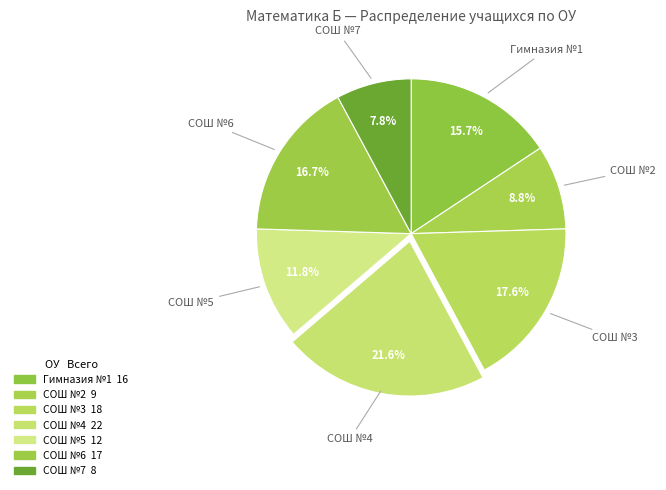

To the nearest percent, what is the average slice percentage?

14%